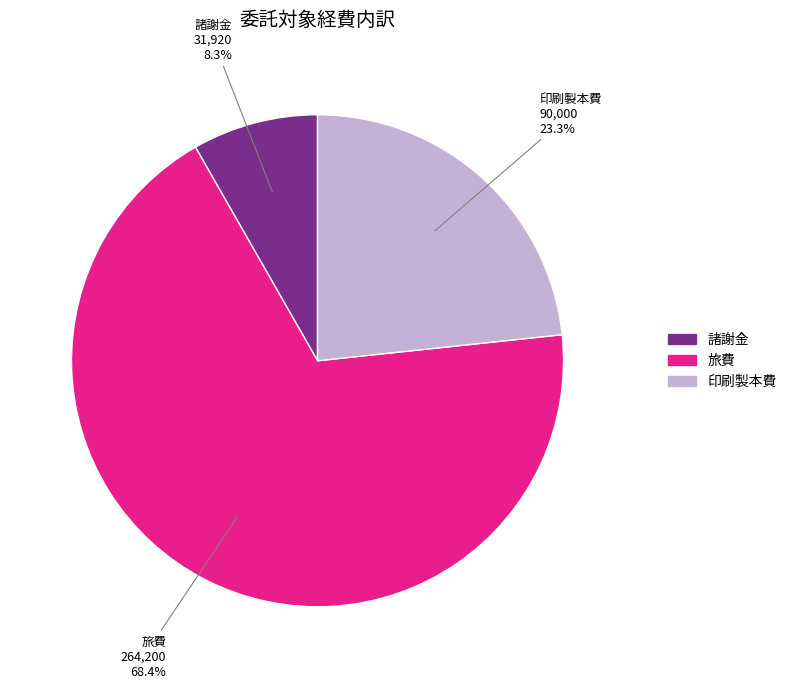

To the nearest percent, what portion does 印刷製本費 represent?

23%